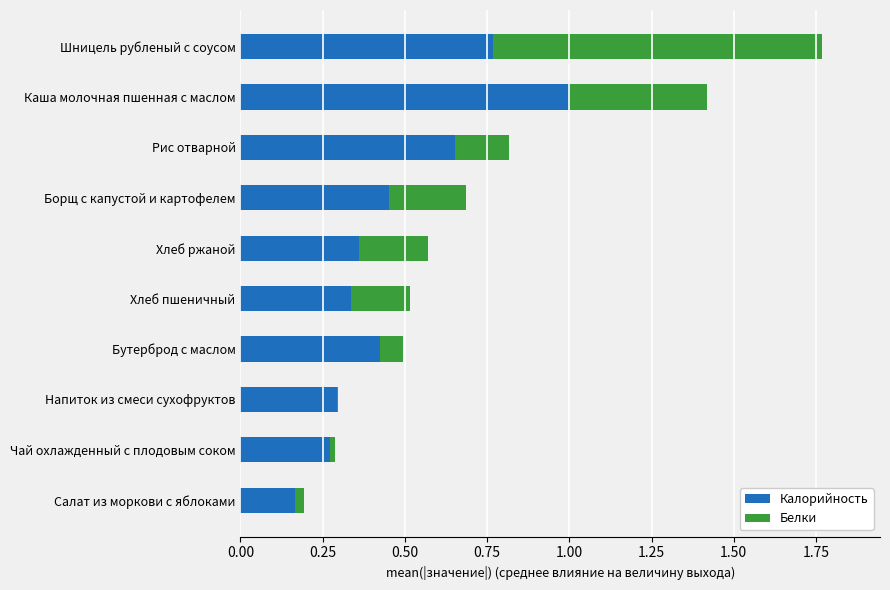

Which category has the highest value in the Калорийность series?

Каша молочная пшенная с маслом